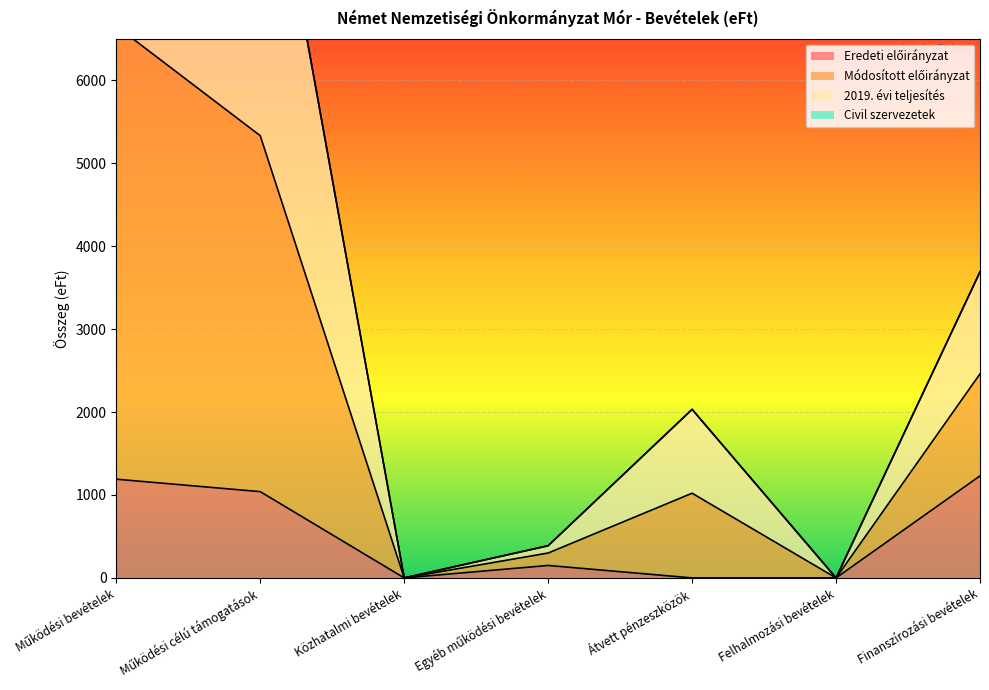

Is it true that Módosított előirányzat equals 0 at Közhatalmi bevételek?

True